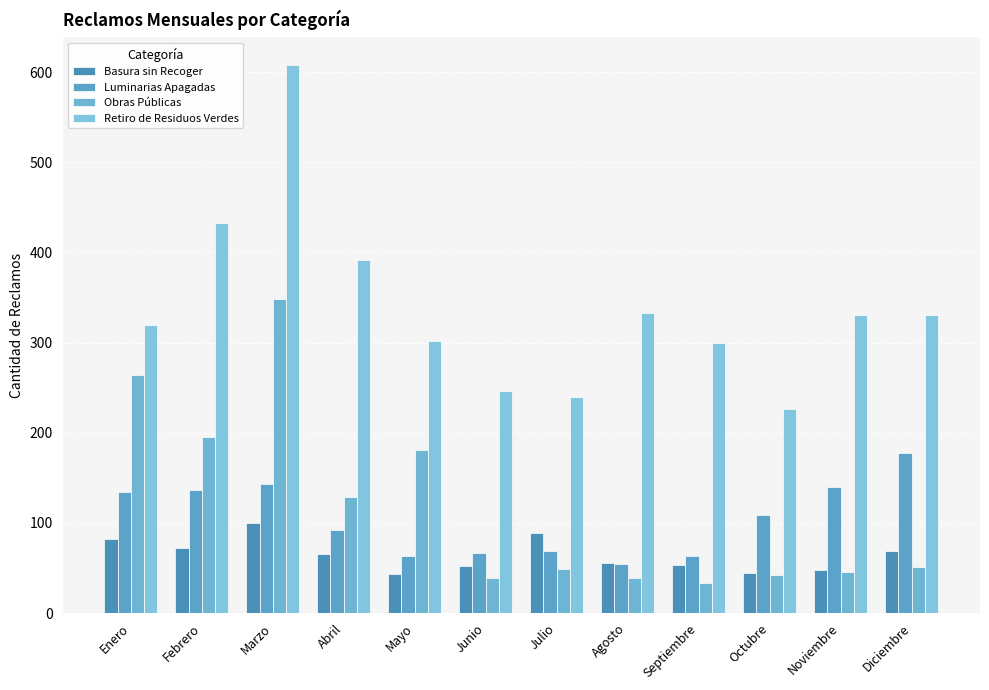

How many values in the Obras Públicas series are below 51?

6